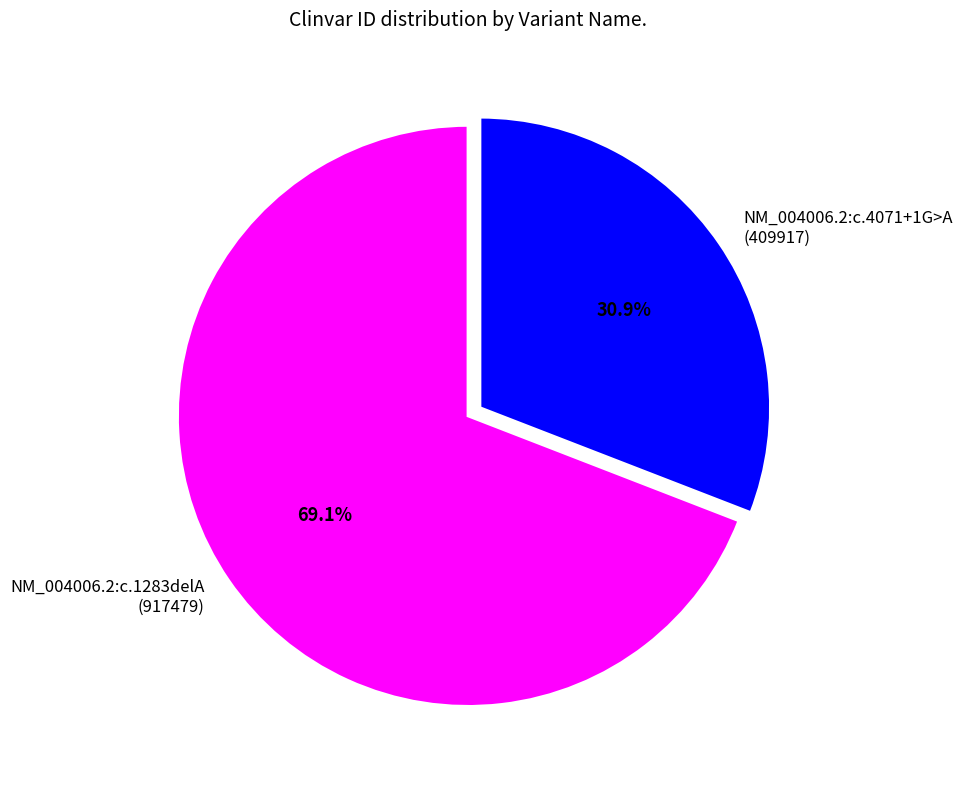

Is it true that NM_004006.2:c.4071+1G>A is 22% of the pie?

False